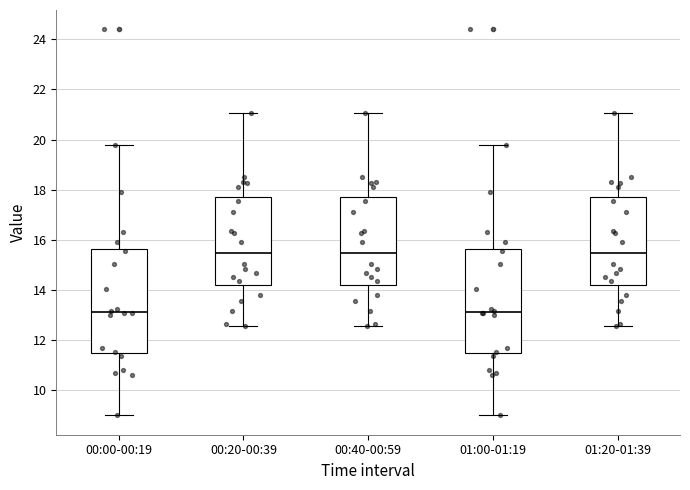

Reading left to right, transcribe this box plot: for each box, give where its median line is, the range the box spans, and where its two whiskers end, as read against the y-axis. The values are not printed on the chart, so give them approximately, as read against the axis.

00:00-00:19: median 13.2, box 11.4 to 15.6, whiskers 9.0 to 19.8
00:20-00:39: median 15.4, box 14.2 to 17.6, whiskers 12.6 to 21.0
00:40-00:59: median 15.4, box 14.2 to 17.6, whiskers 12.6 to 21.0
01:00-01:19: median 13.2, box 11.4 to 15.6, whiskers 9.0 to 19.8
01:20-01:39: median 15.4, box 14.2 to 17.6, whiskers 12.6 to 21.0